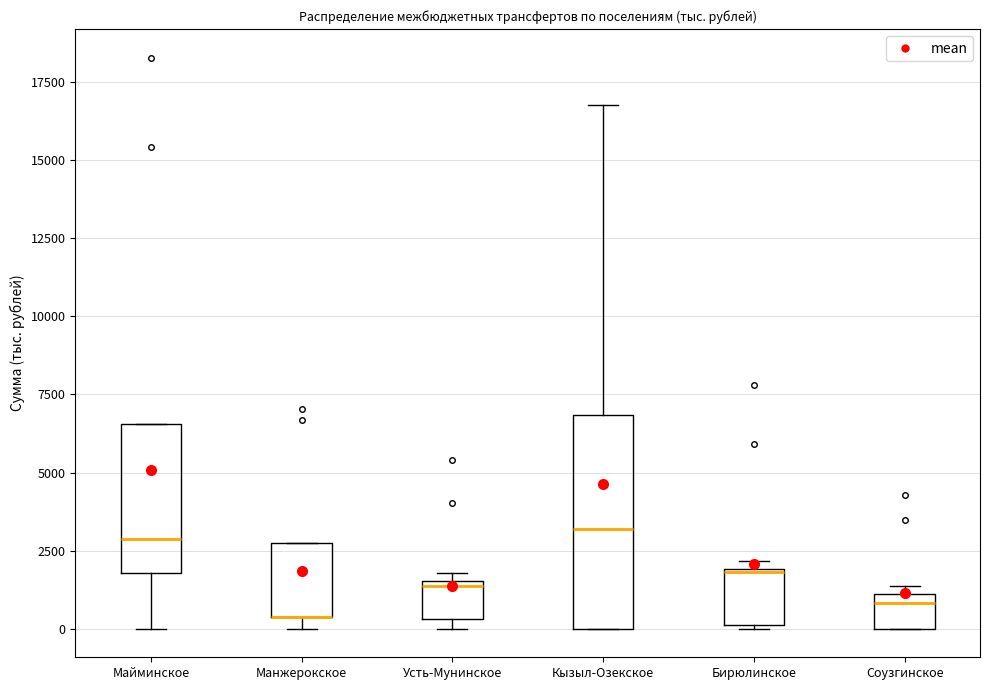

Reading left to right, transcribe this box plot: for each box, give where its median line is, the range the box spans, and where its two whiskers end, as read against the y-axis. The values are not printed on the chart, so give them approximately, as read against the axis.

Майминское: median 3000, box 2000 to 6500, whiskers 0 to 6500
Манжерокское: median 500 (drawn on the box's lower edge), box 500 to 2500, whiskers 0 to 2500
Усть-Мунинское: median 1500, box 500 to 1500, whiskers 0 to 2000
Кызыл-Озекское: median 3000, box 0 to 7000, whiskers 0 to 17000
Бирюлинское: median 2000, box 0 to 2000, whiskers 0 to 2000 (just above the box's upper edge)
Соузгинское: median 1000 (just below the box's upper edge), box 0 to 1000, whiskers 0 to 1500